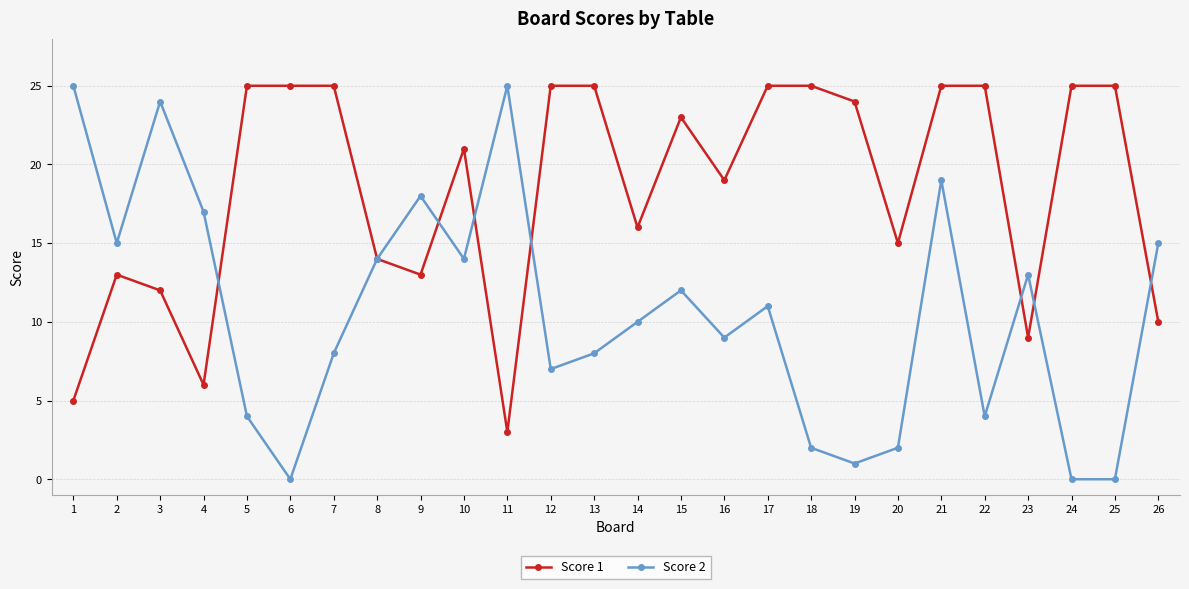

Which series has the widest spread of values?

Score 2